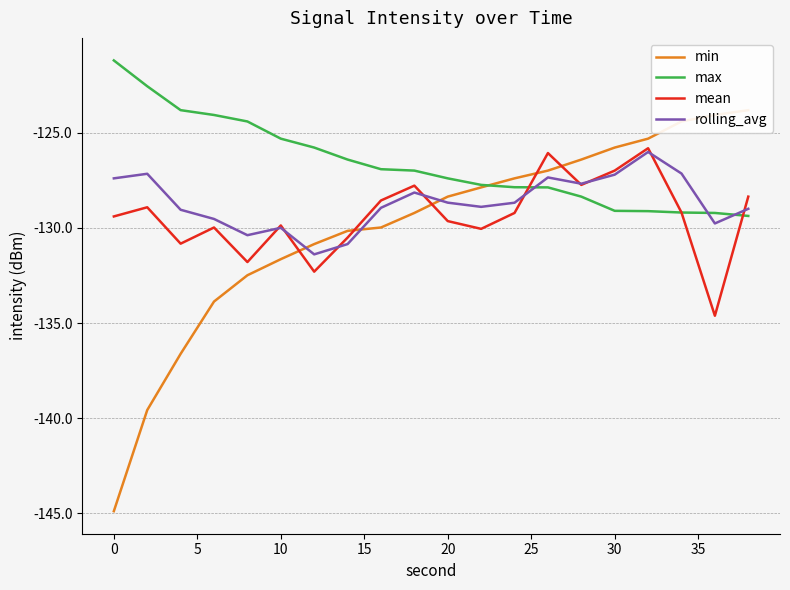

After their last crossing, which series has the higher values: max or rolling_avg?

rolling_avg